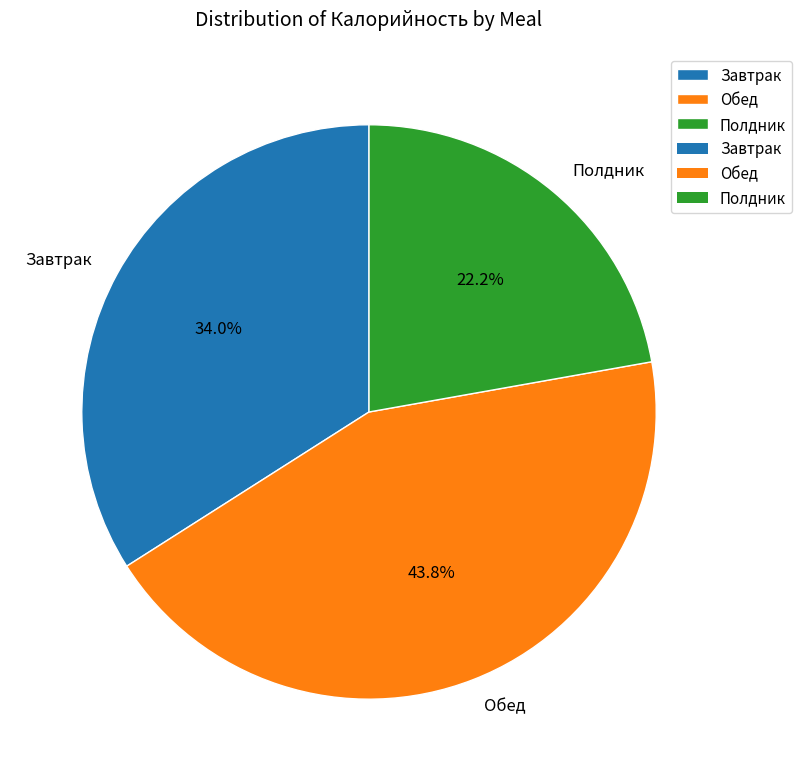

To the nearest percent, what percentage of the pie is Завтрак?

34%